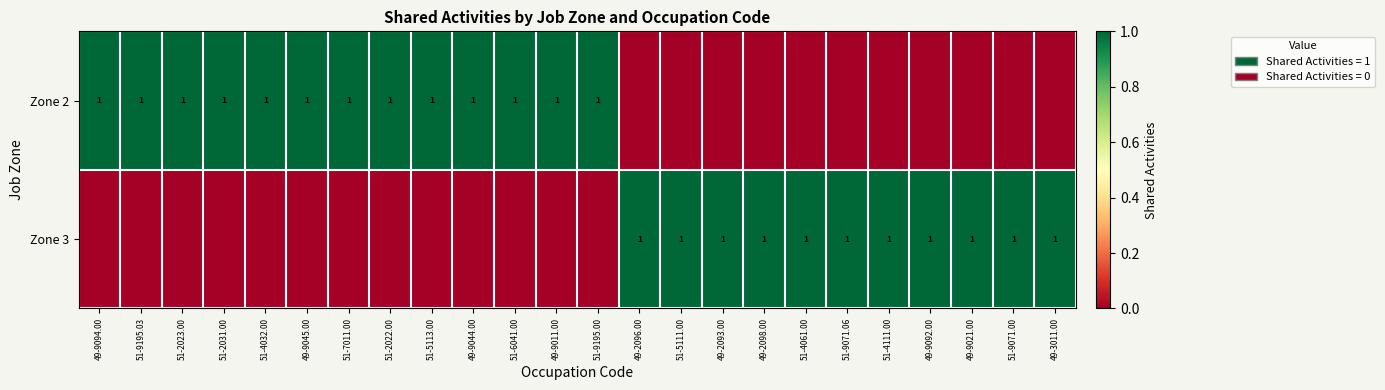

The value of Zone 2 at 51-6041.00 is 1. True or false?

True